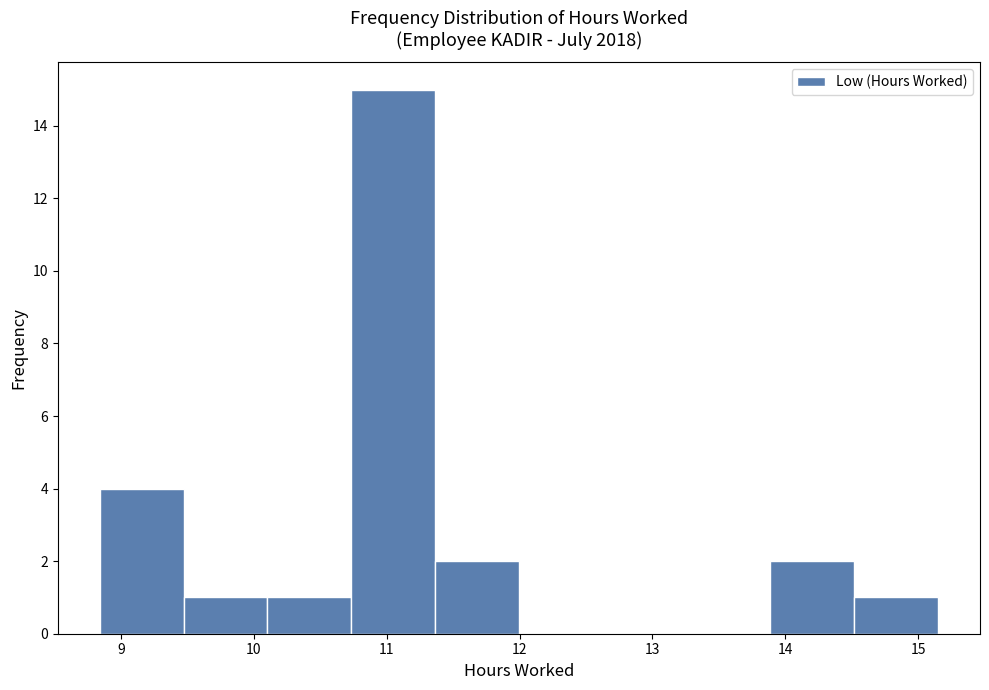

Which range on the x-axis has the tallest bar?

10.7 to 11.4